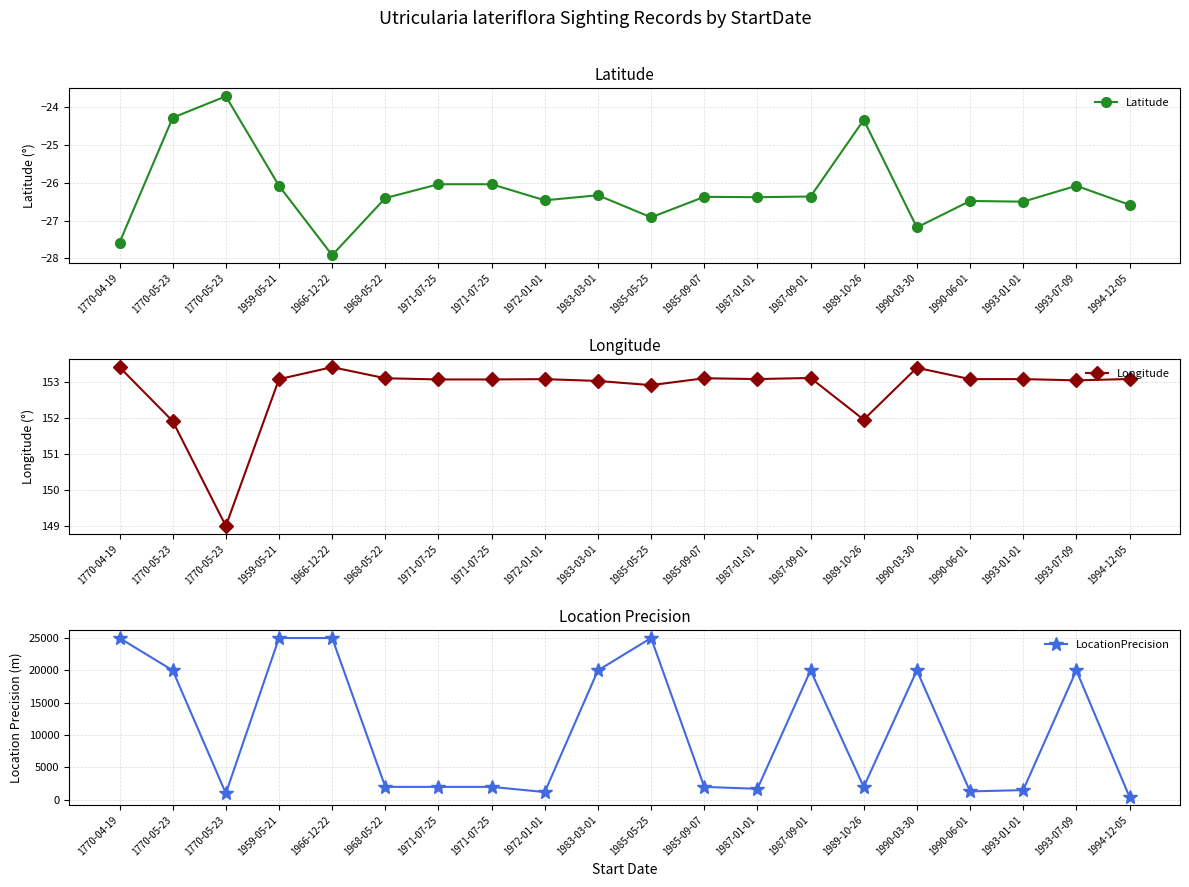

At which category does Latitude reach its first local peak?

1770-05-23